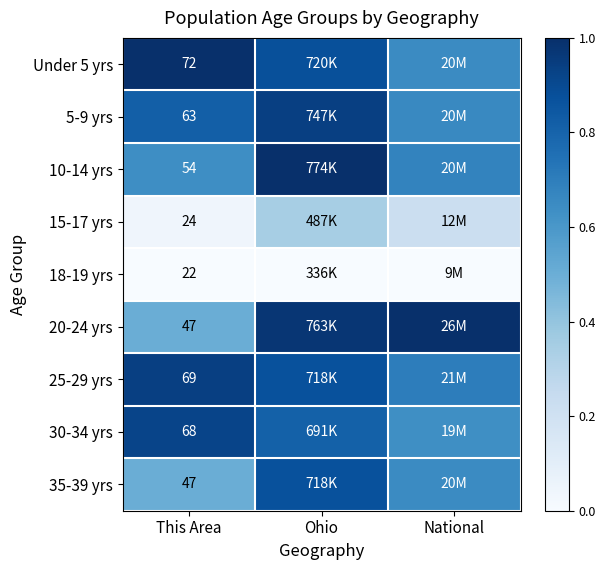

What is the difference between the maximum and minimum values in the 5-9 yrs series?

0.3